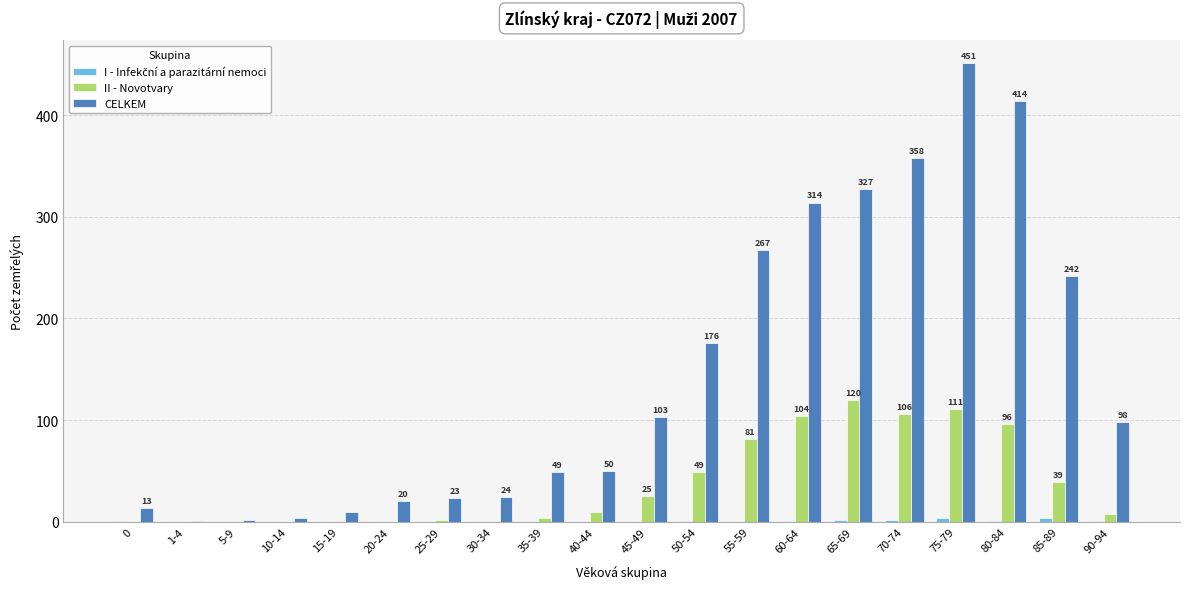

Which series has the largest total across all categories?

CELKEM